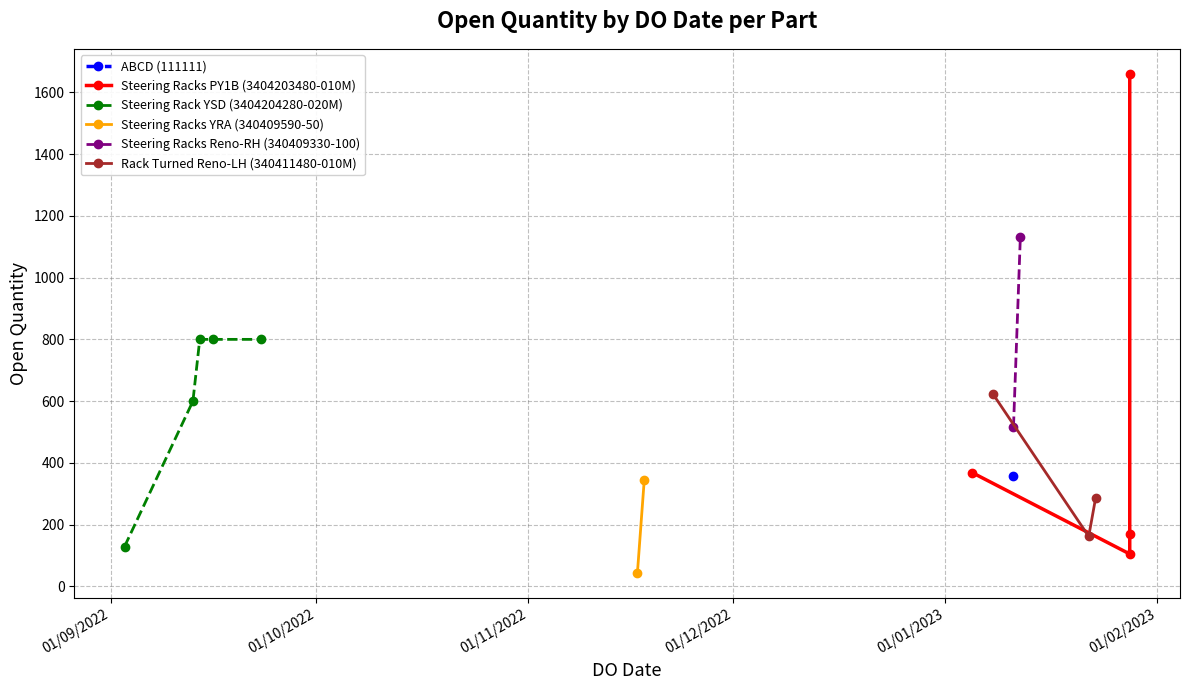

How many interior local valleys (lower than both neighbors) does the data have?

4